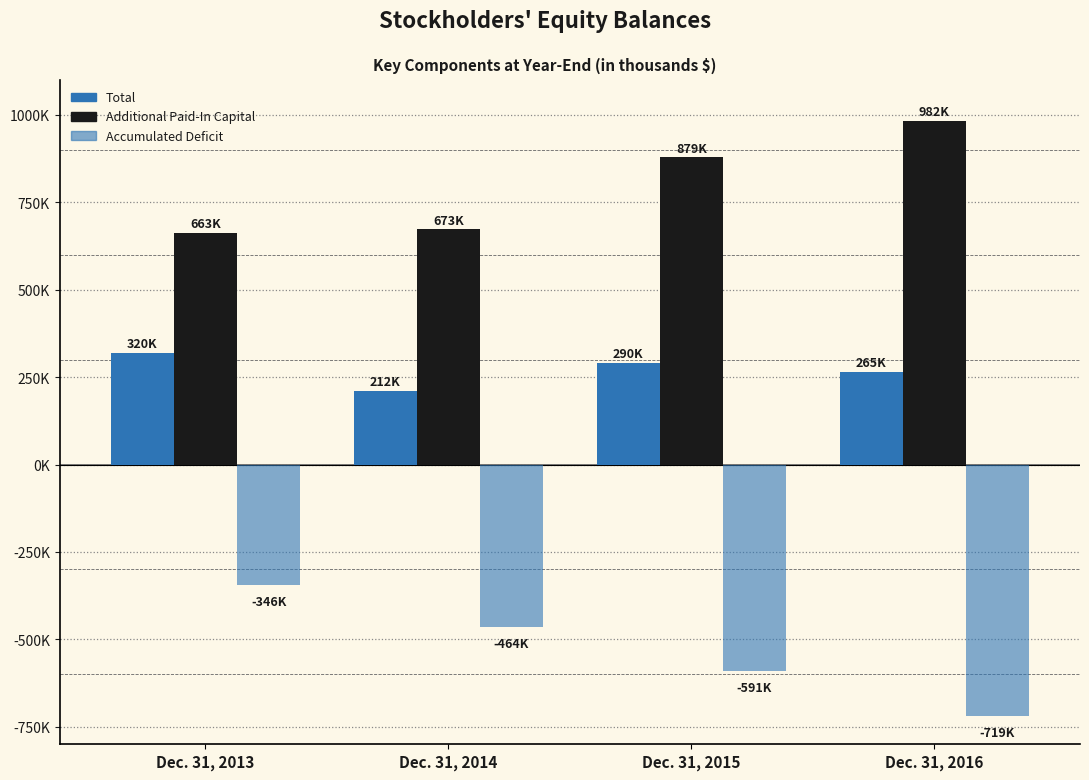

Are the bars grouped side by side (vs. stacked)?

Yes